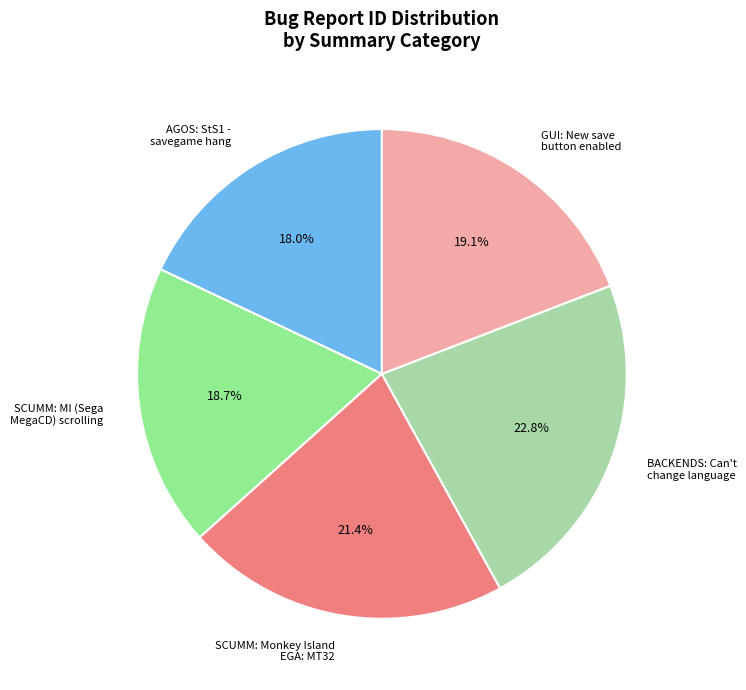

What percentage do BACKENDS: Can't change language and AGOS: StS1 - savegame hang together represent?

40.8%